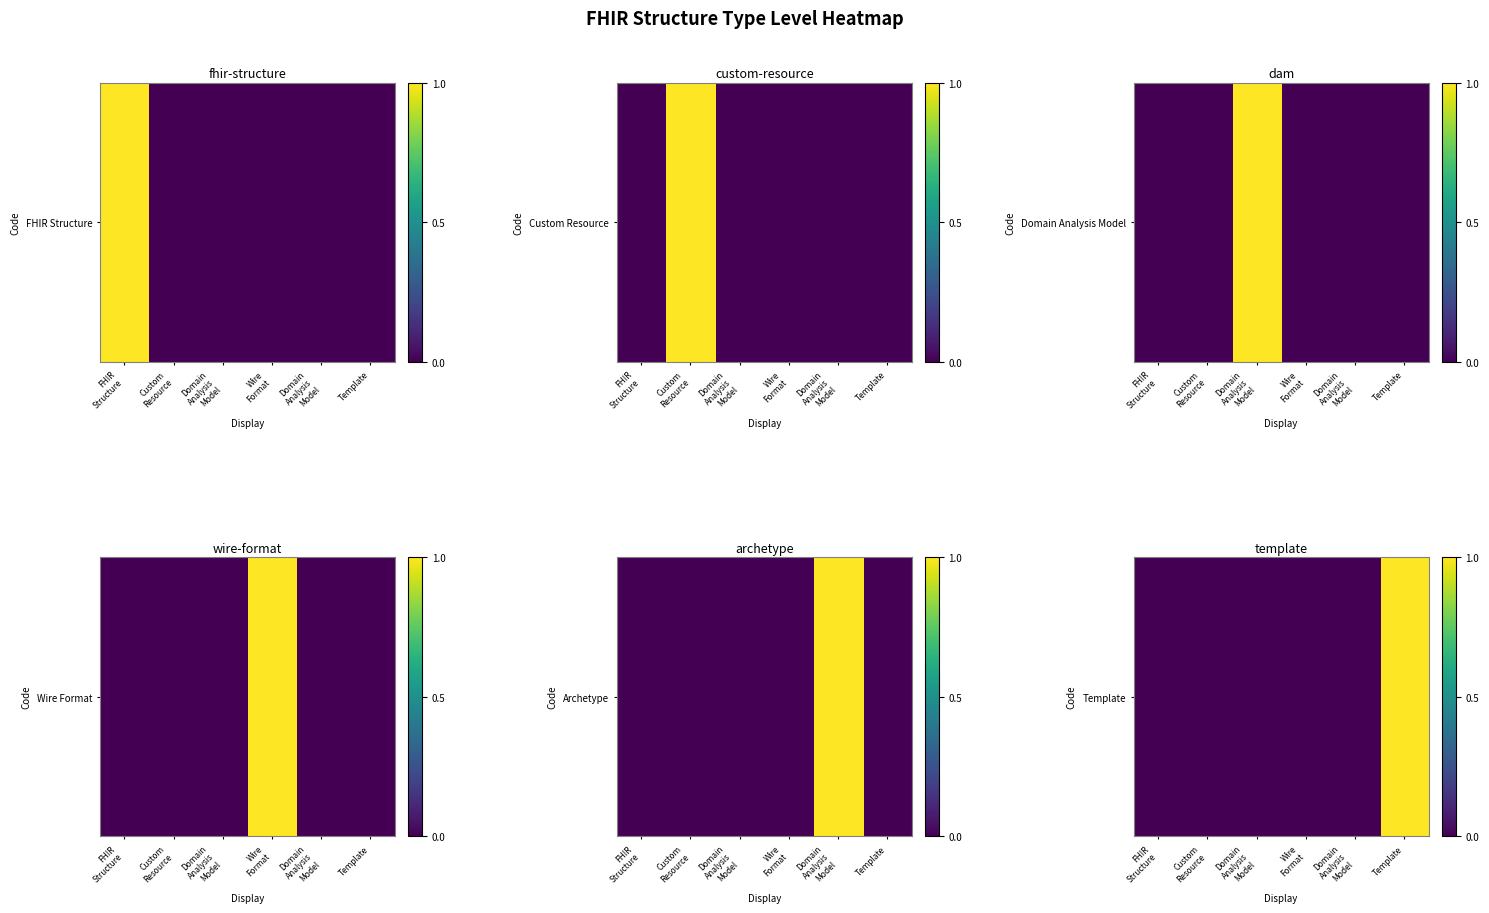

Rank the categories by value from lowest to highest.

FHIR
Structure, Custom
Resource, Domain
Analysis
Model, Wire
Format, Domain
Analysis
Model, Template